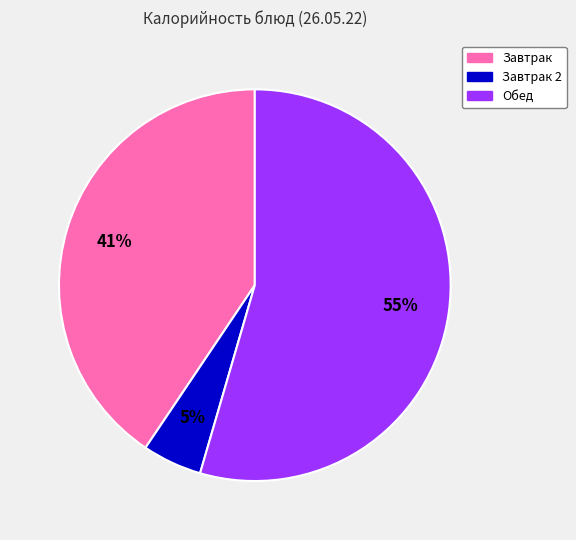

Does any single category account for the majority?

Yes